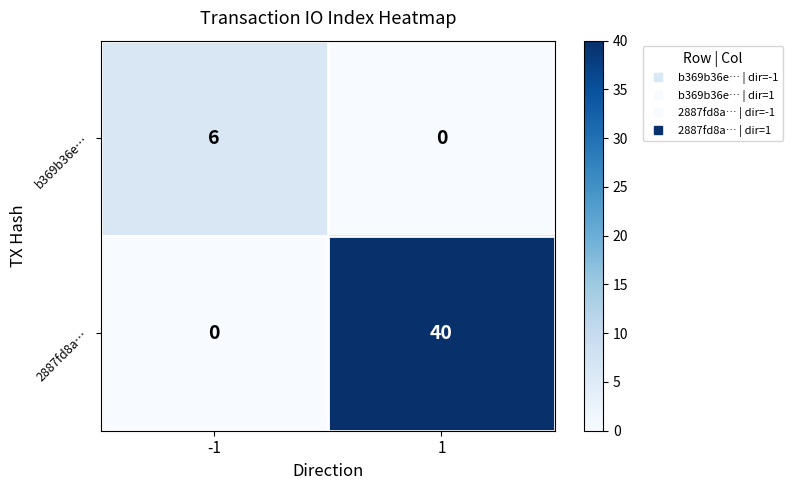

At which category is the sum across all series the highest?

1